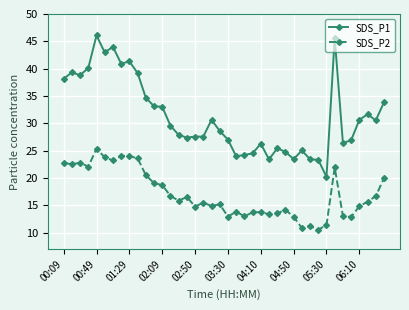

Which series has the largest range (max minus min)?

SDS_P1